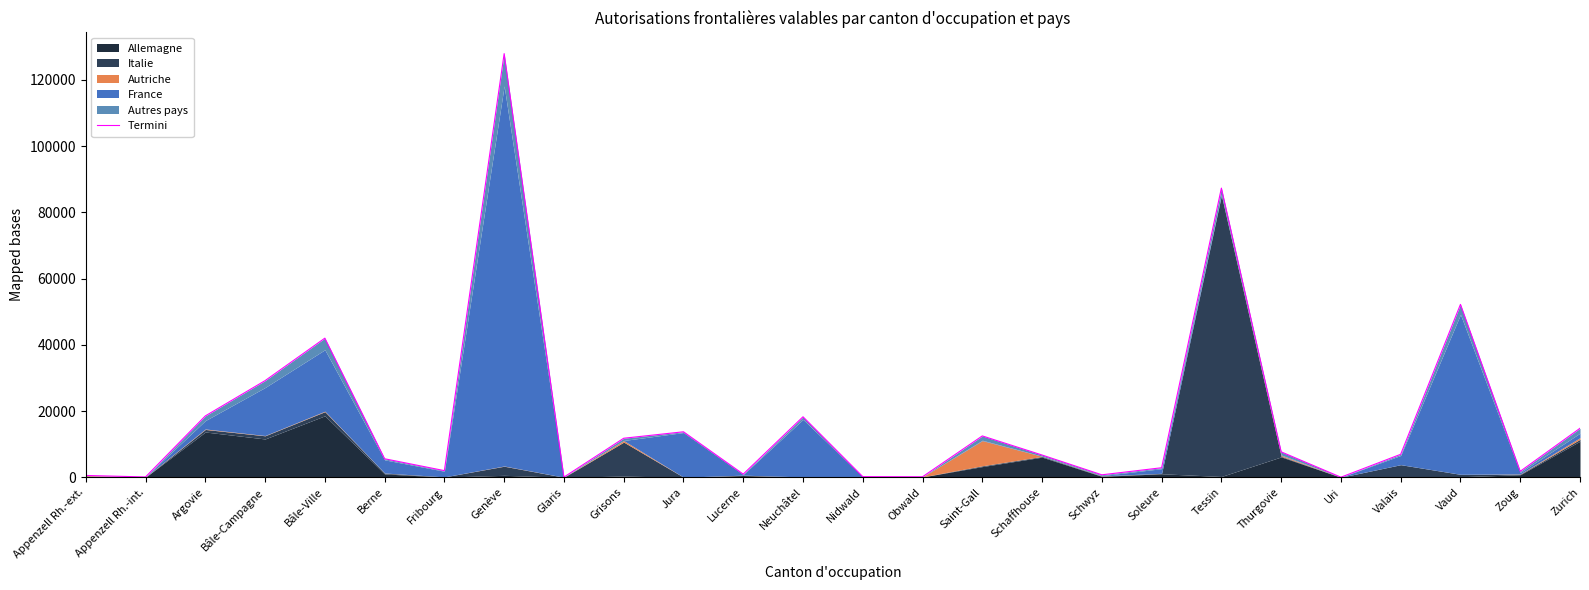

List the labels in order of value, smallest first.

Uri, Glaris, Appenzell Rh.-int., Obwald, Nidwald, Appenzell Rh.-ext., Schwyz, Lucerne, Zoug, Fribourg, Soleure, Berne, Schaffhouse, Valais, Thurgovie, Grisons, Saint-Gall, Jura, Zurich, Neuchâtel, Argovie, Bâle-Campagne, Bâle-Ville, Vaud, Tessin, Genève